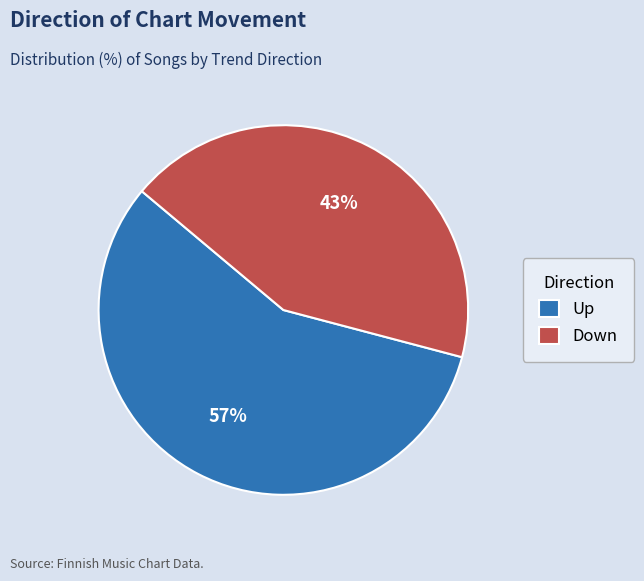

Do Down and Up together represent more than half of the pie?

Yes